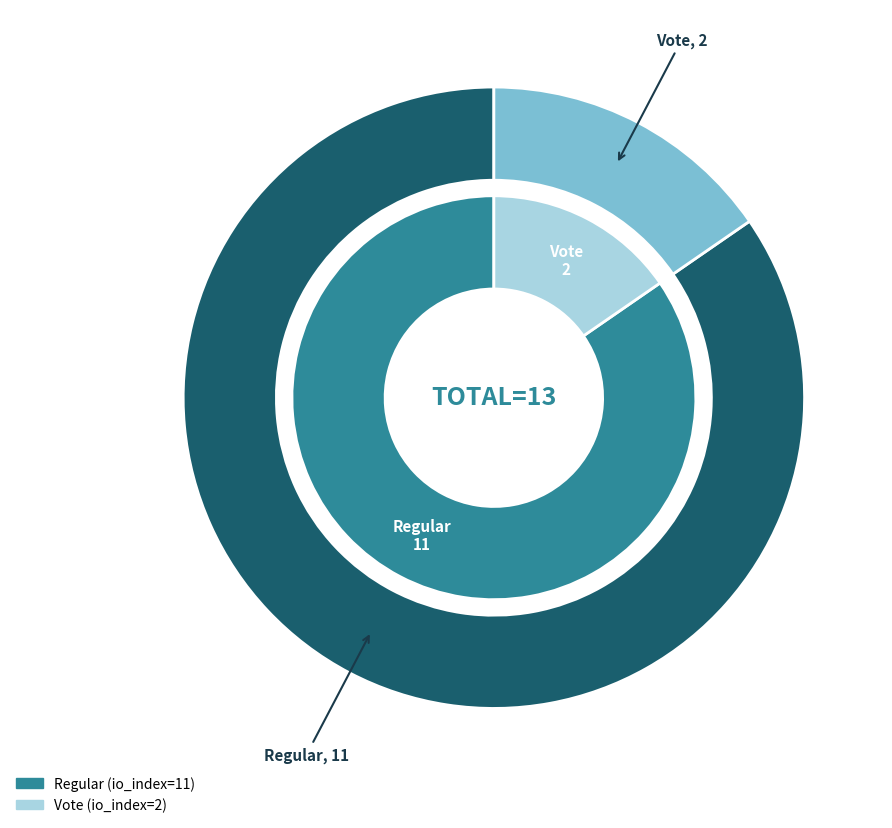

Count the number of slices in the pie.

2